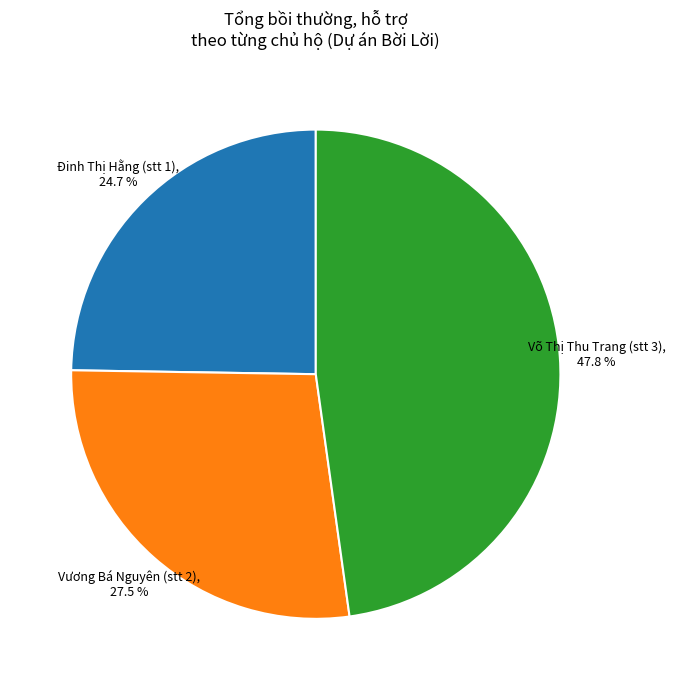

How many slices are in this pie chart?

3